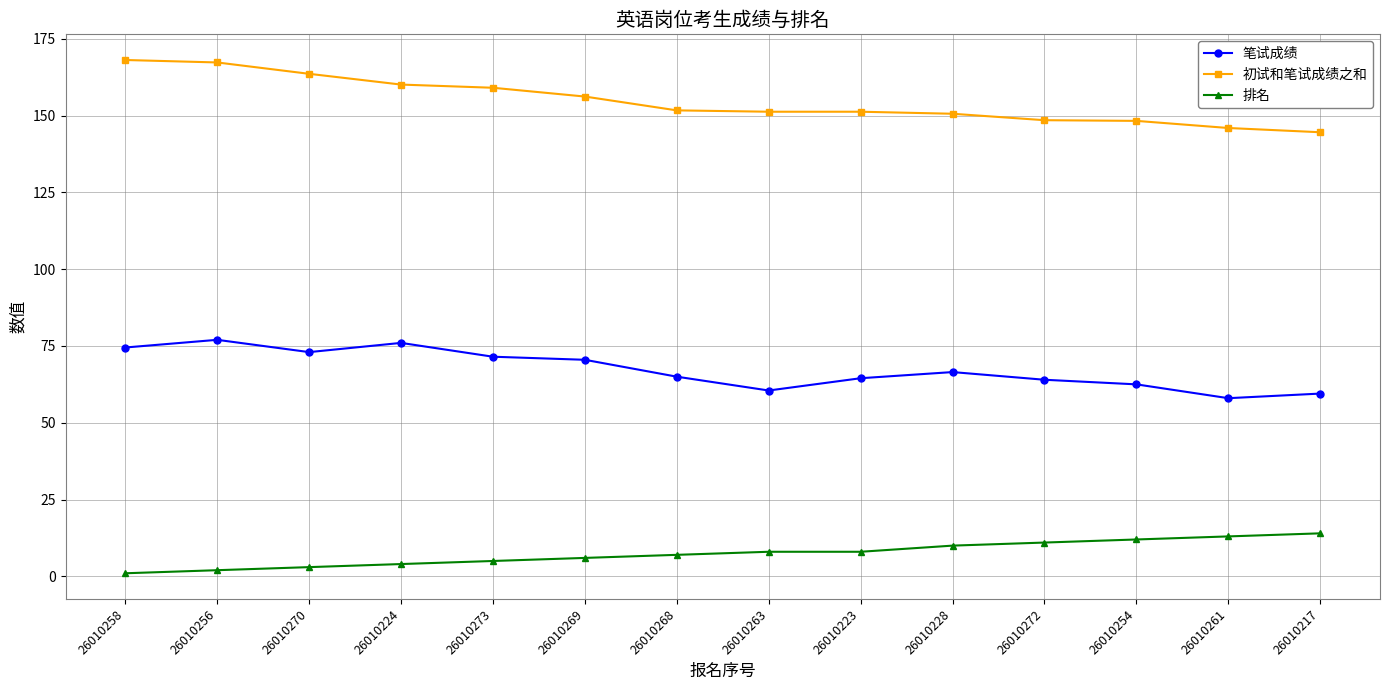

List the series in order of their peak value, highest first.

初试和笔试成绩之和, 笔试成绩, 排名